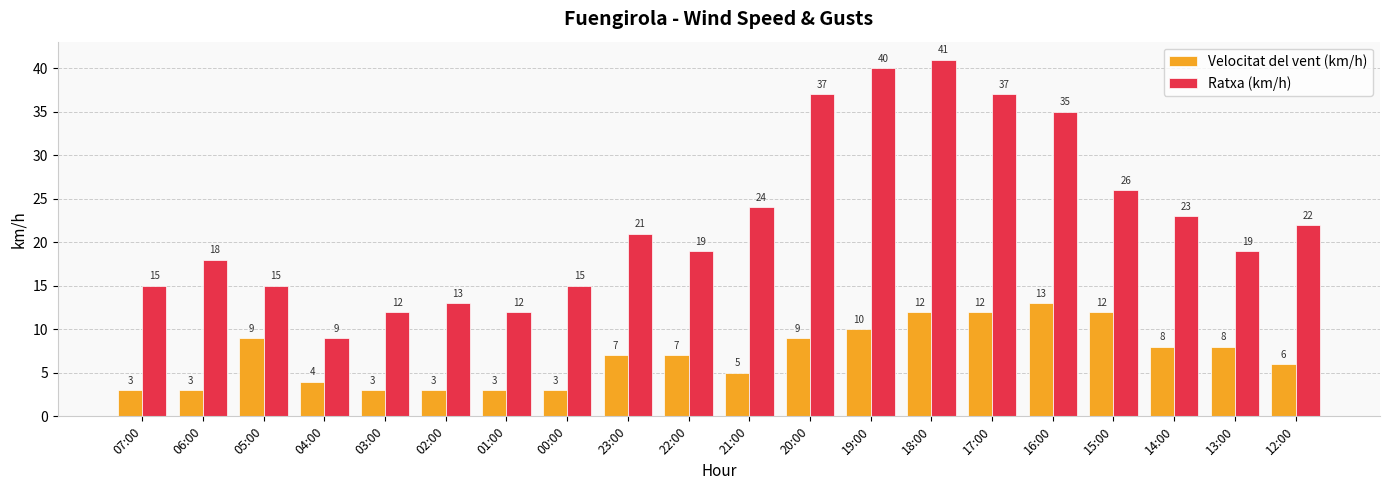

Count the number of categories in the chart.

20